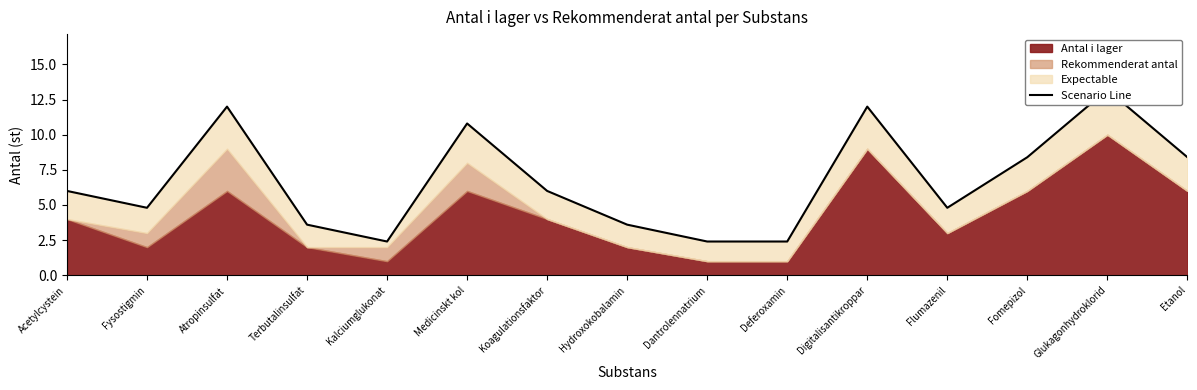

What is the label of the 9th point from the left?

Dantrolennatrium